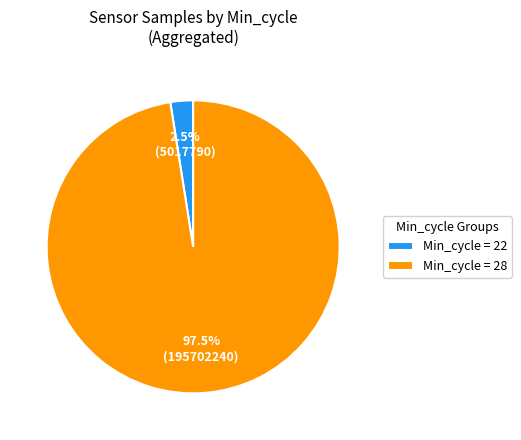

How many segments does this pie chart have?

2